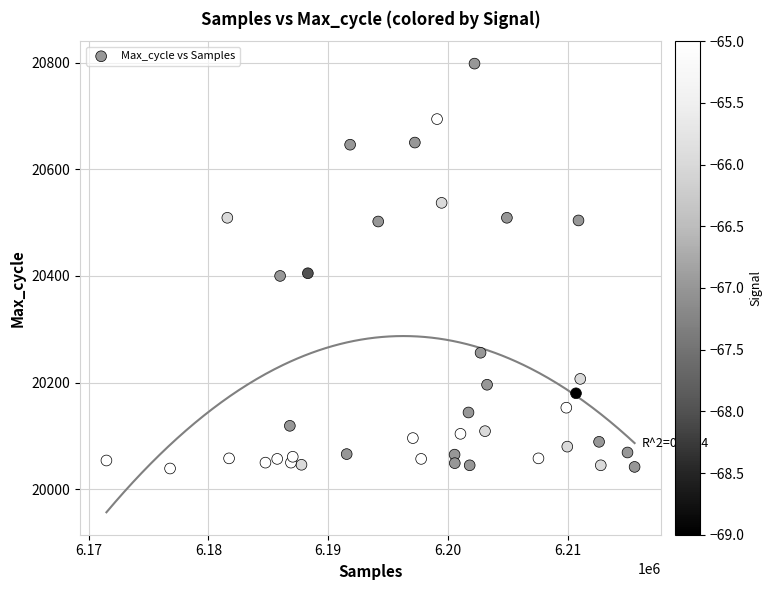

What is the range of X values (max minus min)?

44109